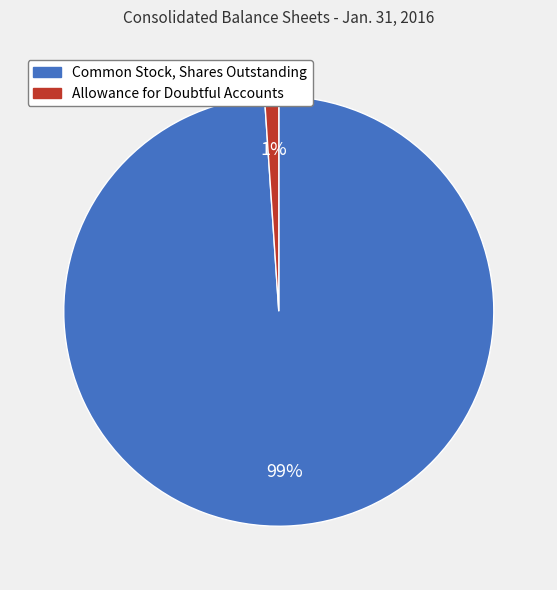

Is it true that Allowance for Doubtful Accounts is 1% of the pie?

True